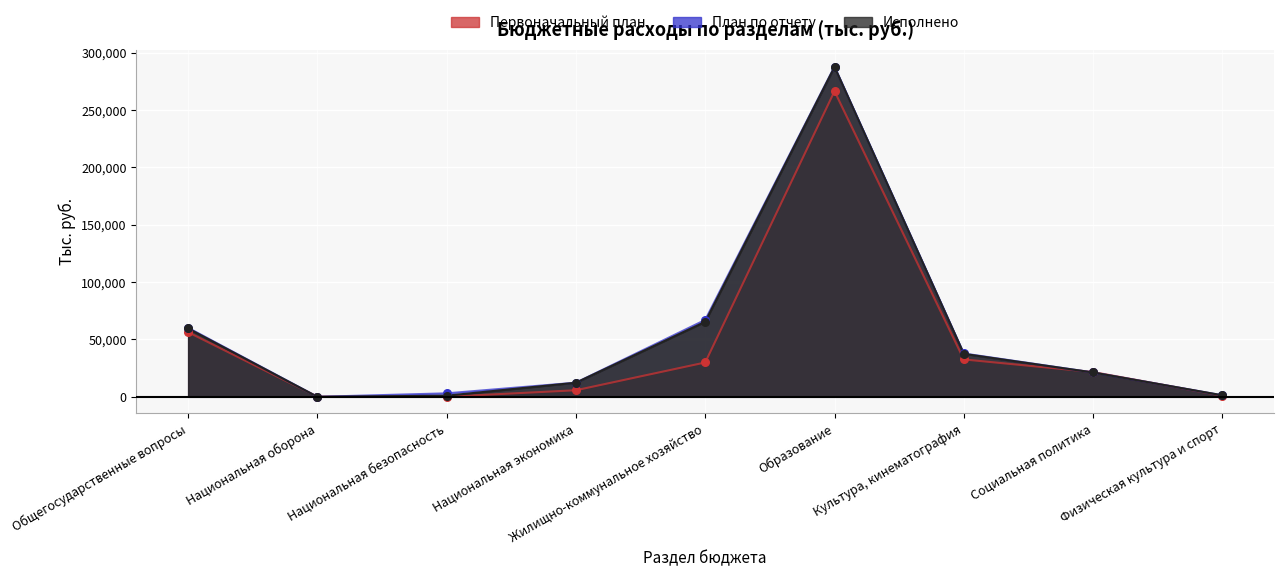

Which series contains the highest Y value?

План по отчету